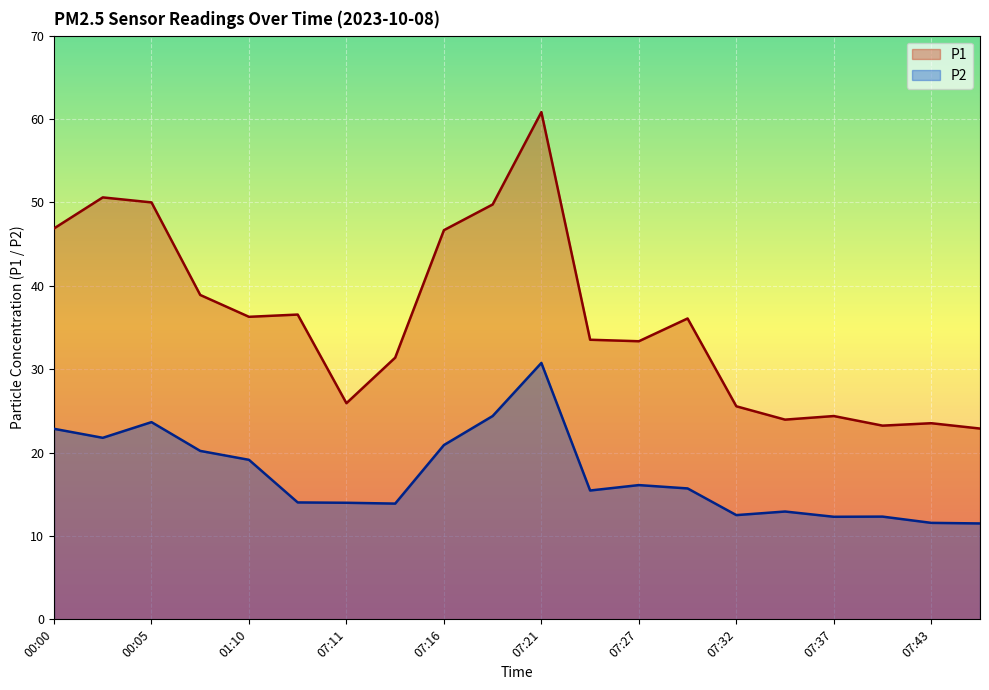

The value of P2 at 07:43 is 11.6. True or false?

True